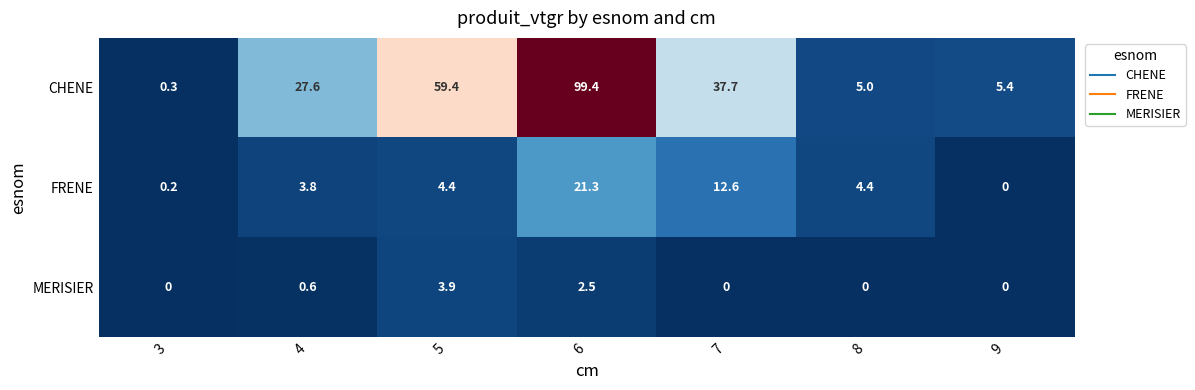

Which series has the largest total across all categories?

CHENE